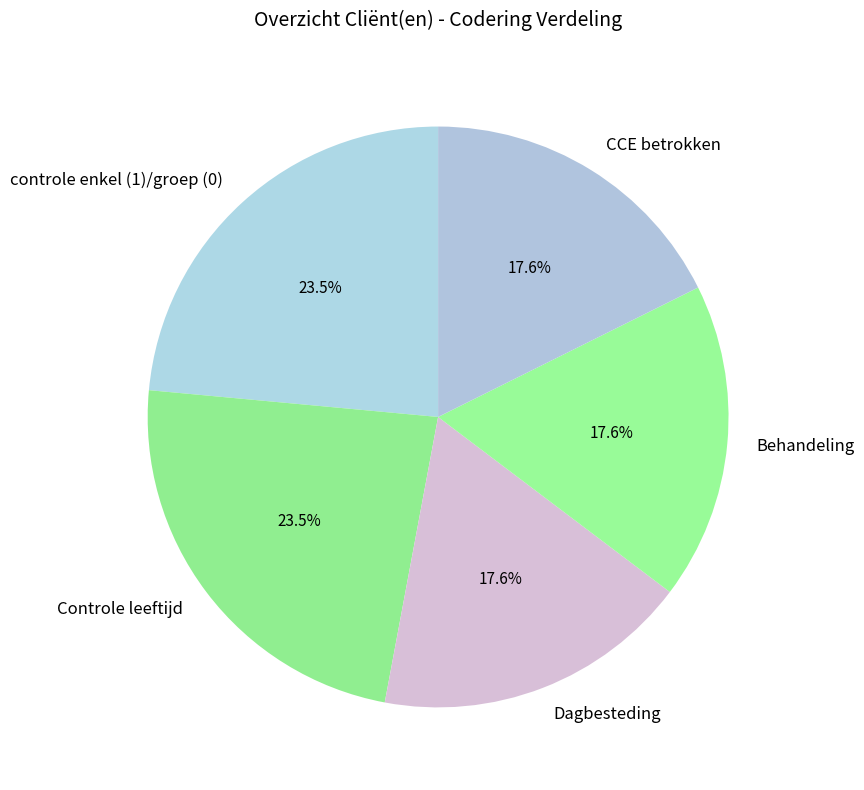

What is the ratio of the value at Dagbesteding to the value at Behandeling?

1.0